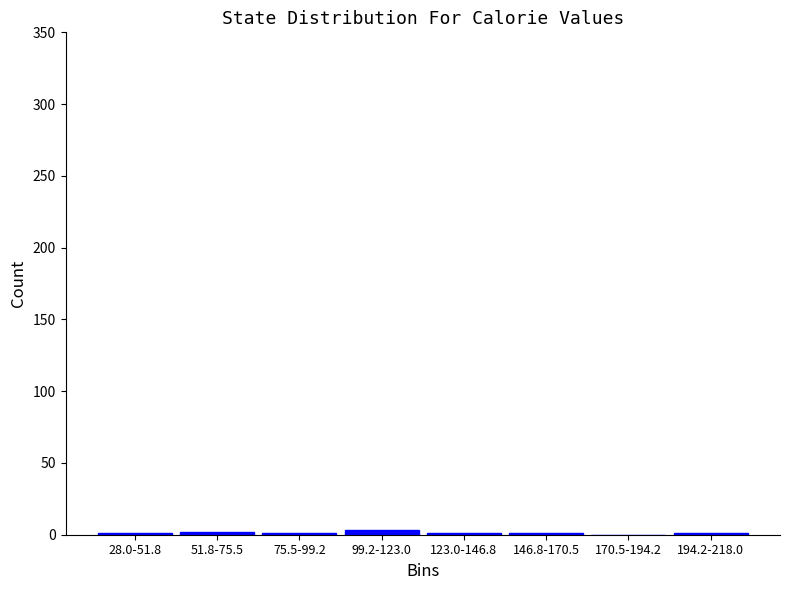

The value at 170.5-194.2 is 0. True or false?

True